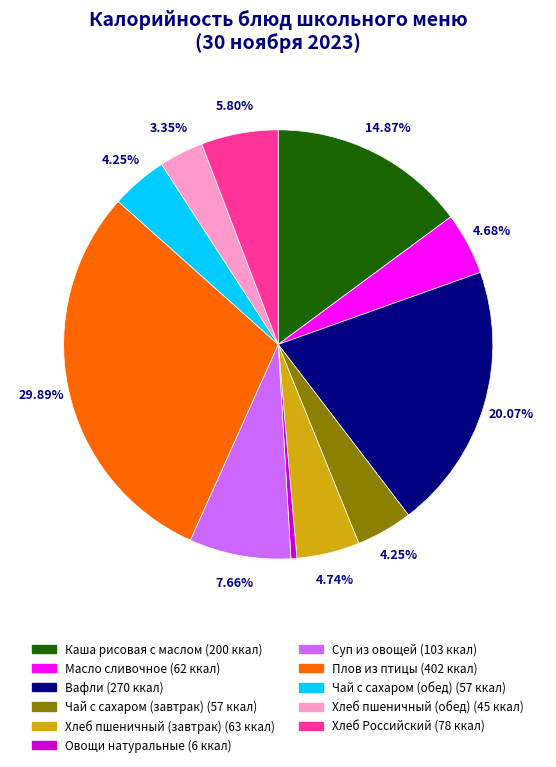

Count the number of slices in the pie.

11